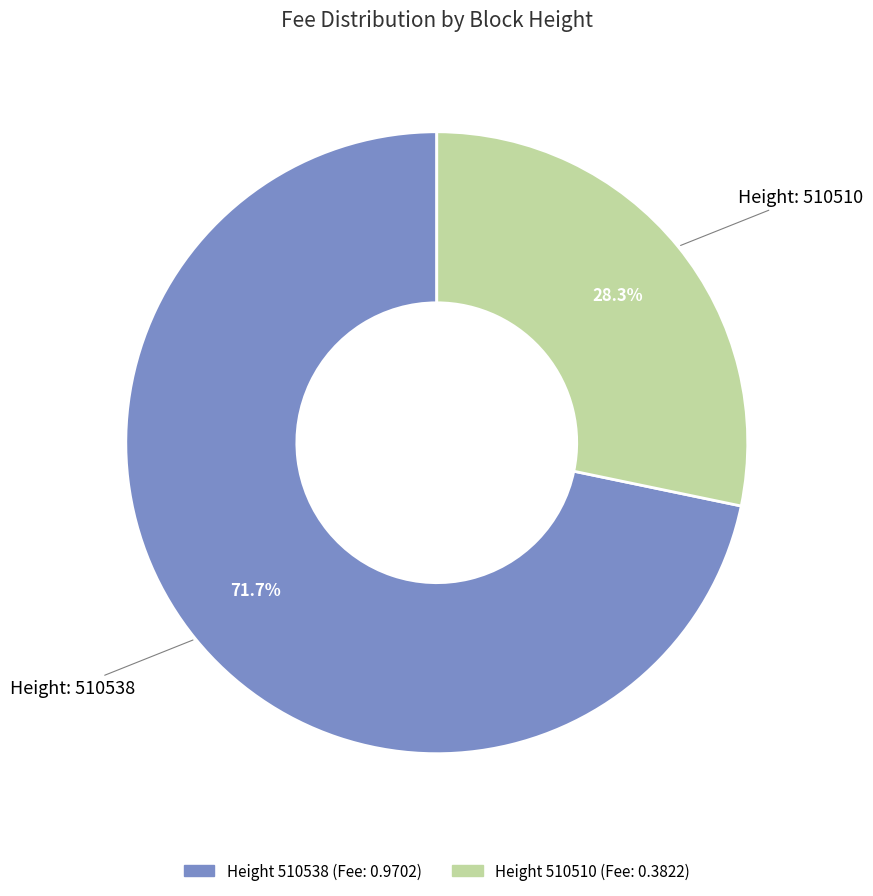

Is there any slice that represents more than half of the pie?

Yes